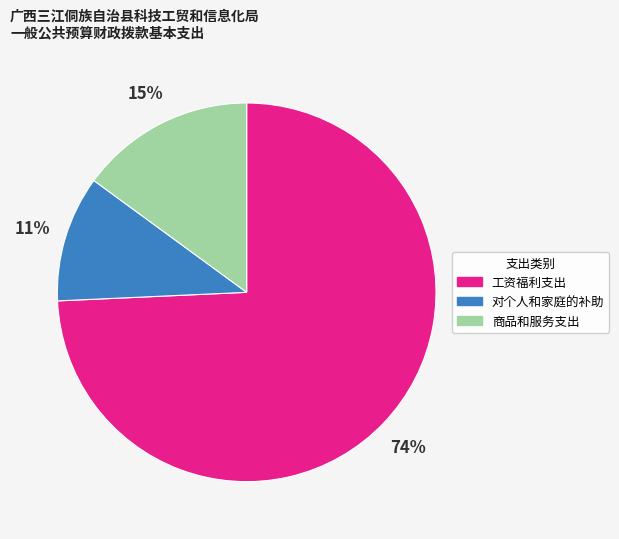

To the nearest percent, what is the combined percentage of 工资福利支出 and 商品和服务支出?

89%